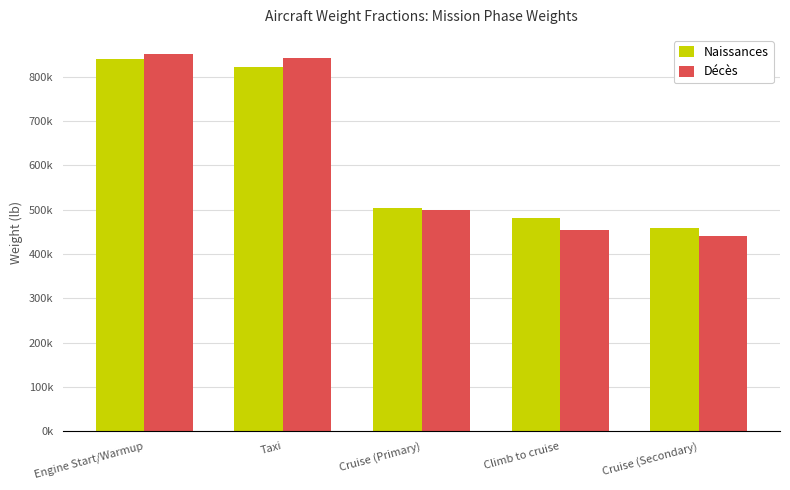

Is it true that Naissances equals 481735.2 at Climb to cruise?

True